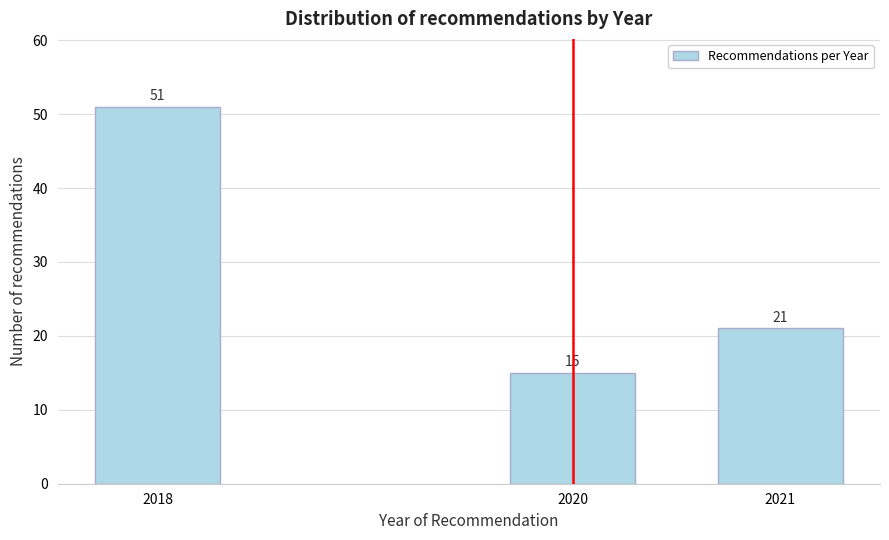

Reading left to right, extract all data points from this chart.

51	15	21